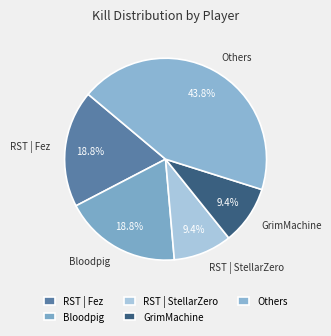

Count the number of slices in the pie.

5